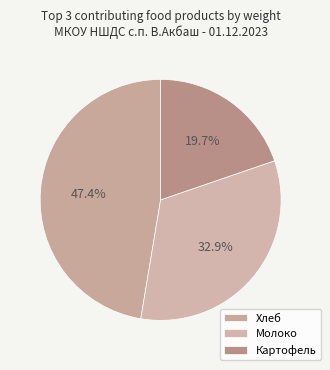

How many slices are in this pie chart?

3